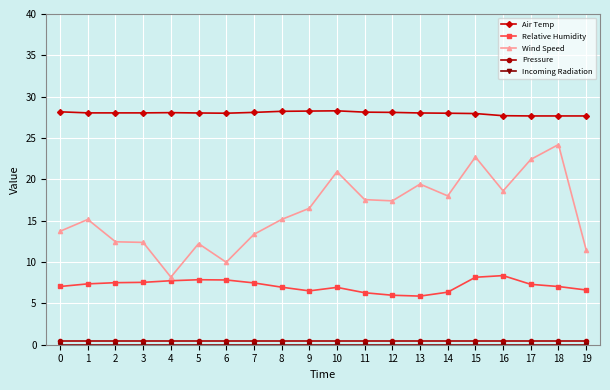

Which series has the widest spread of values?

Wind Speed